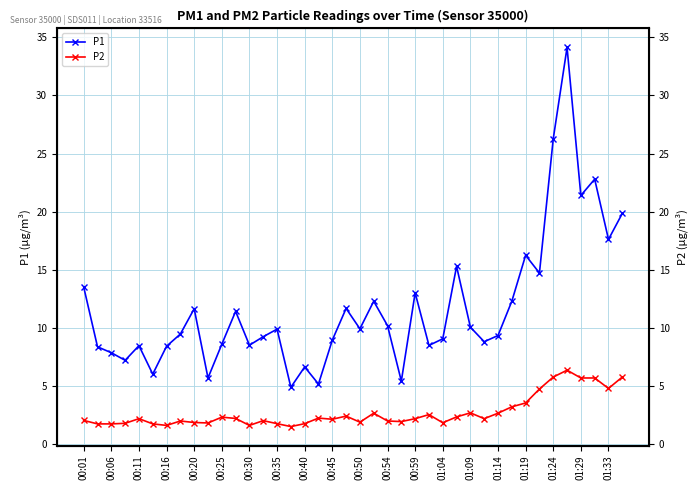

What is the difference between the P1 values at 00:11 and 00:54?

3.6